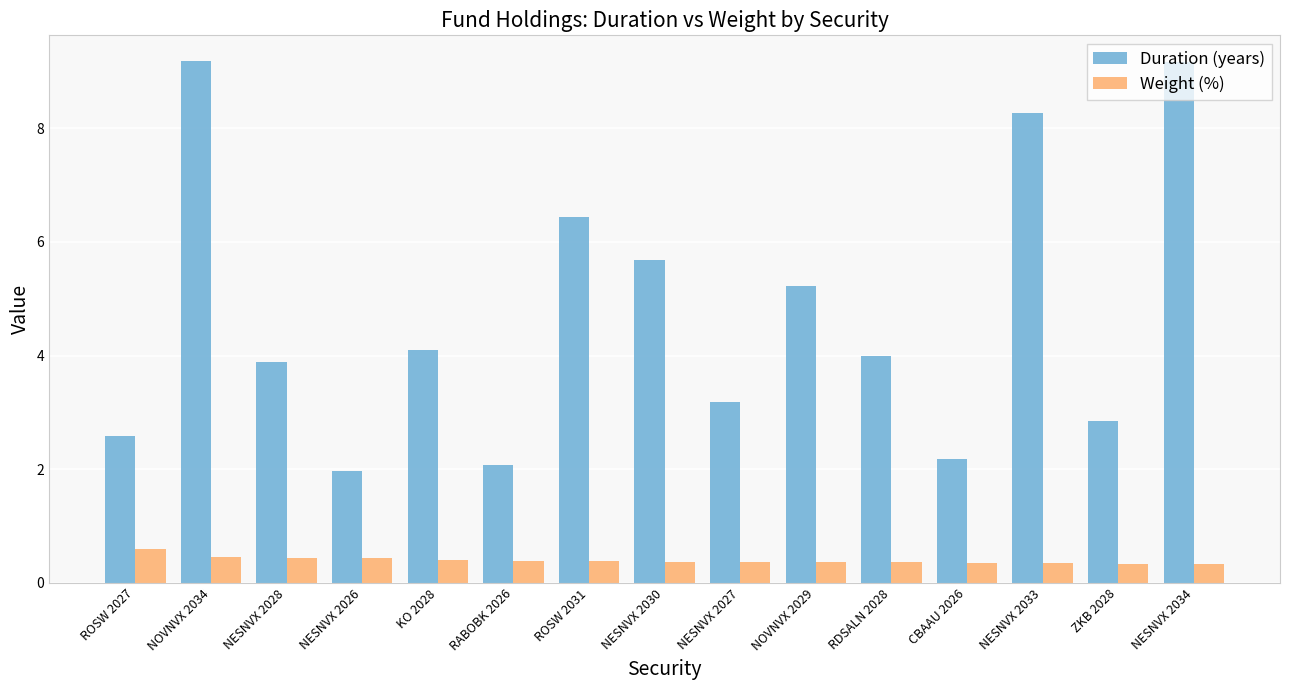

Are the bars horizontal?

No